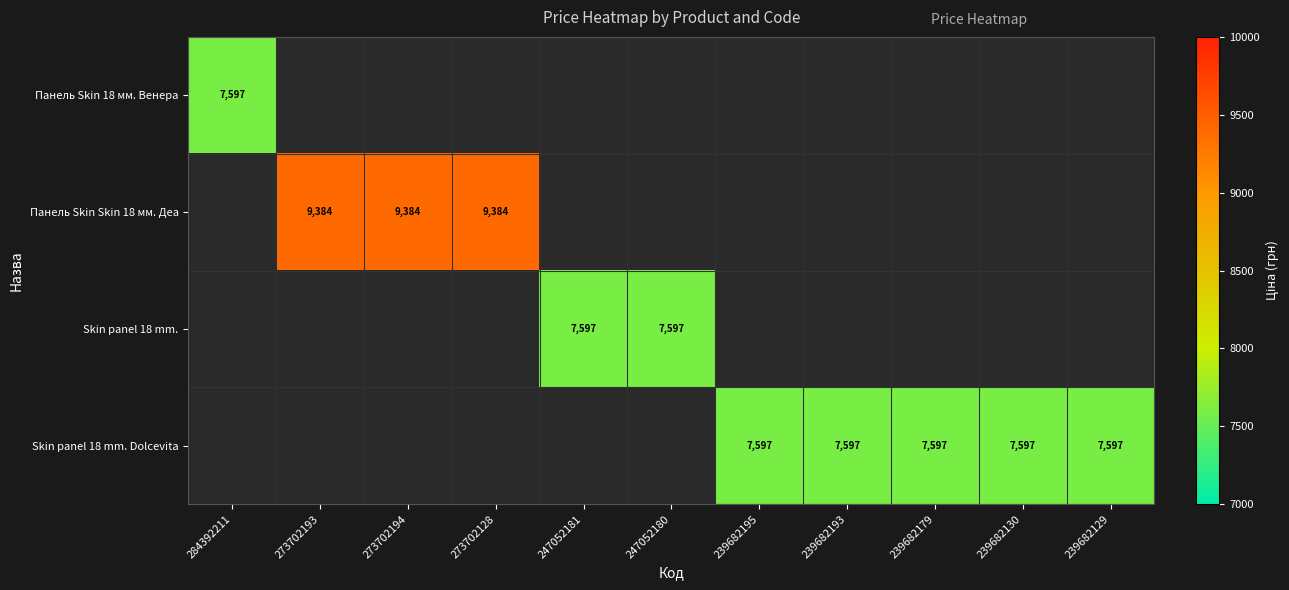

At which category is the sum across all series the highest?

273702193